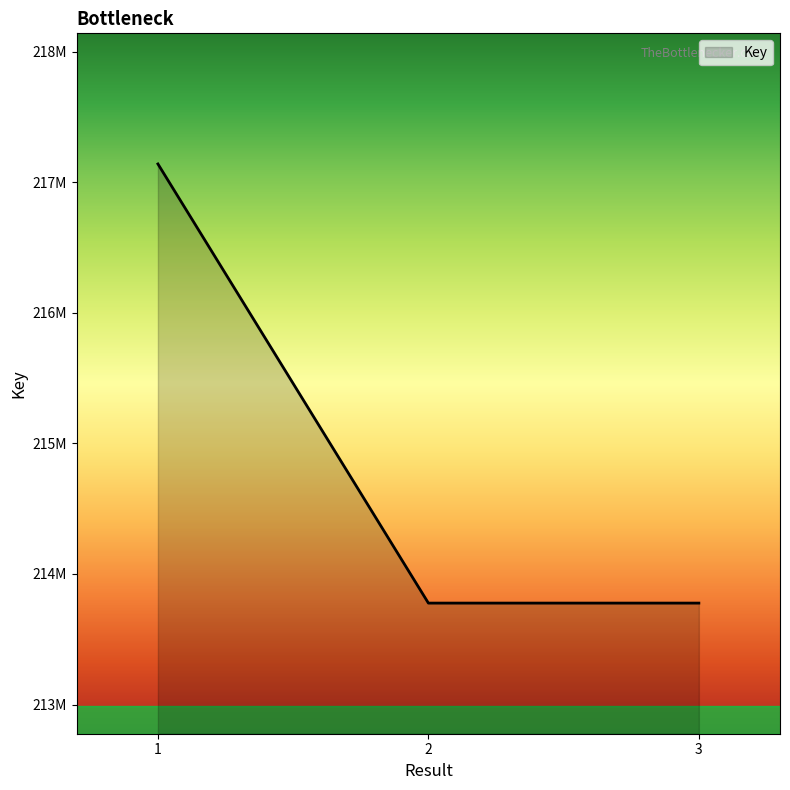

Is this an area chart (filled region under the line)?

Yes